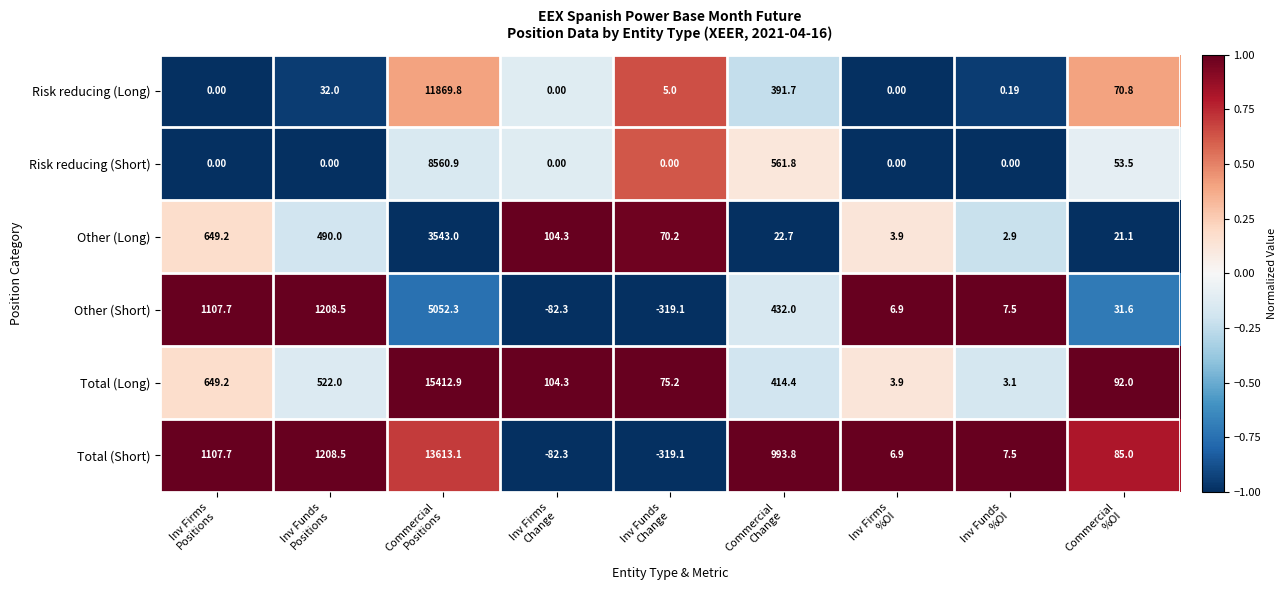

What is the total value across all series at Inv Funds
%OI?

21.2